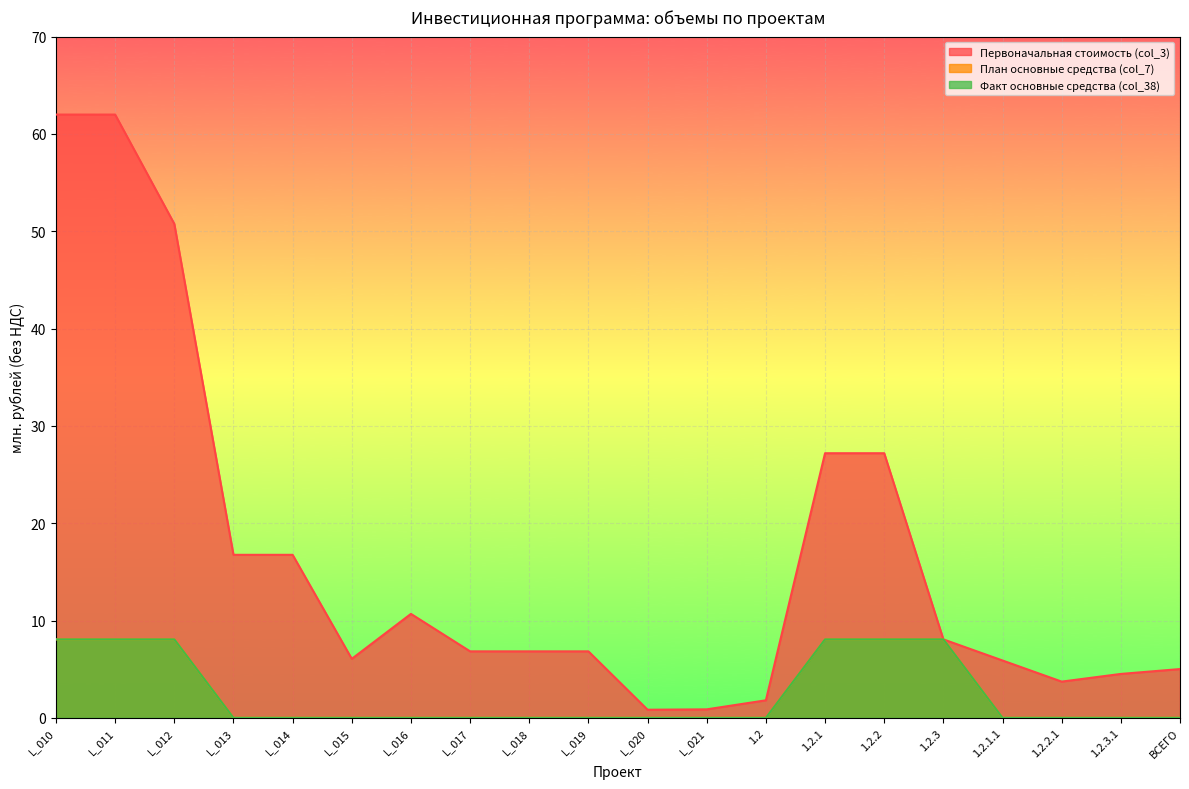

True or false: Факт основные средства (col_38) has more than 0 points higher than both neighbors.

False